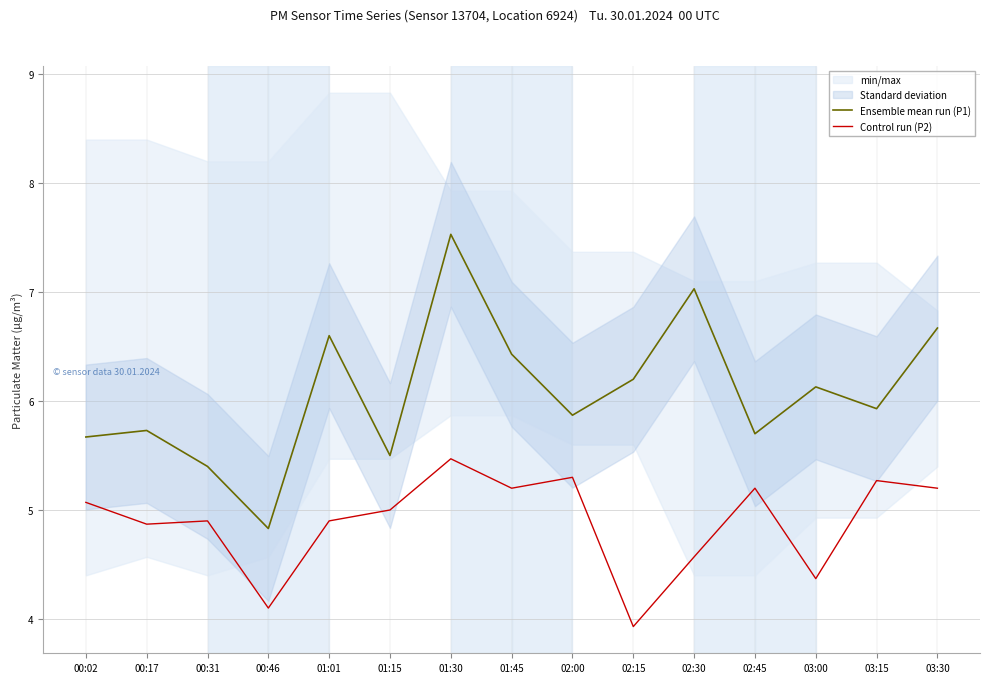

What is the total value across all series at 03:30?

11.9